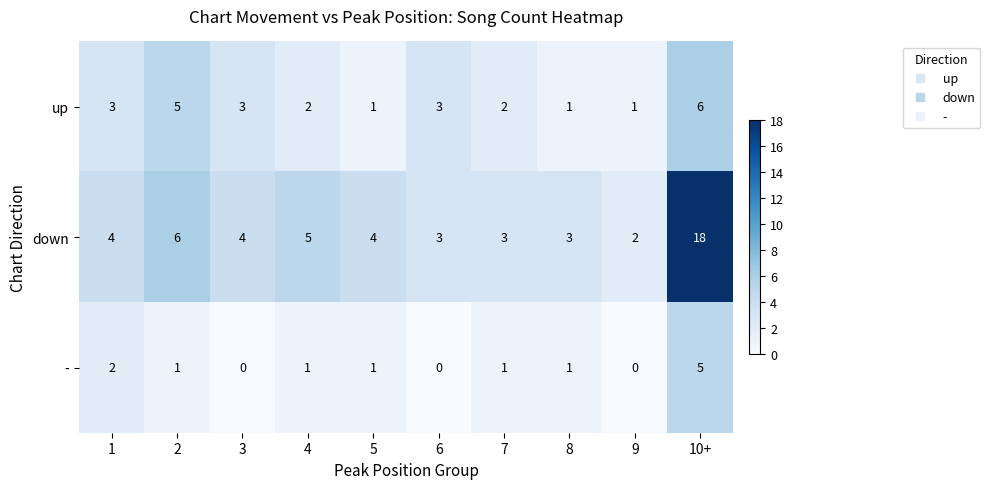

Is it true that up equals 2 at 3?

False